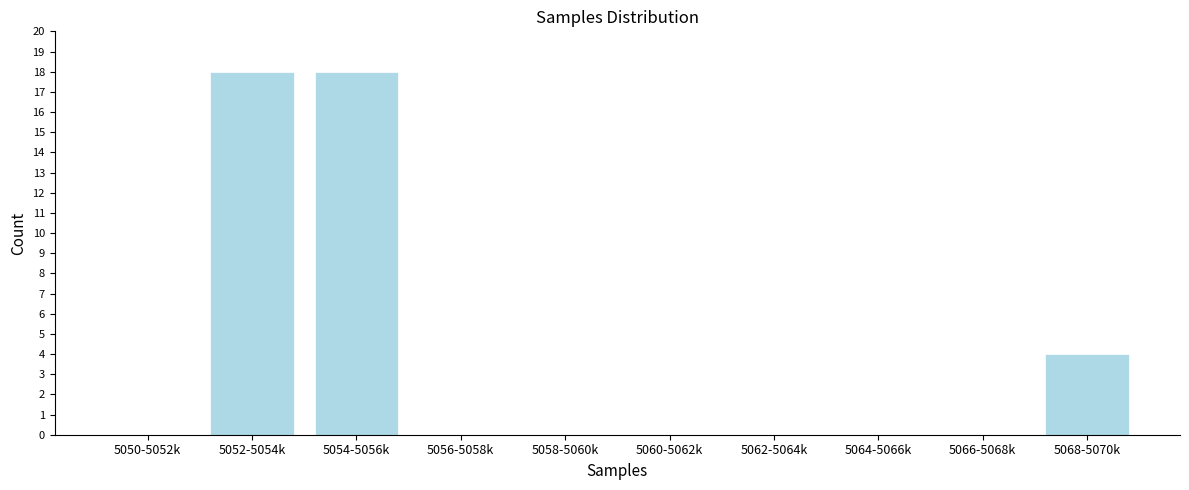

Reading right to left, transcribe all the data shown in this chart.

5068-5070k=4	5066-5068k=0	5064-5066k=0	5062-5064k=0	5060-5062k=0	5058-5060k=0	5056-5058k=0	5054-5056k=18	5052-5054k=18	5050-5052k=0